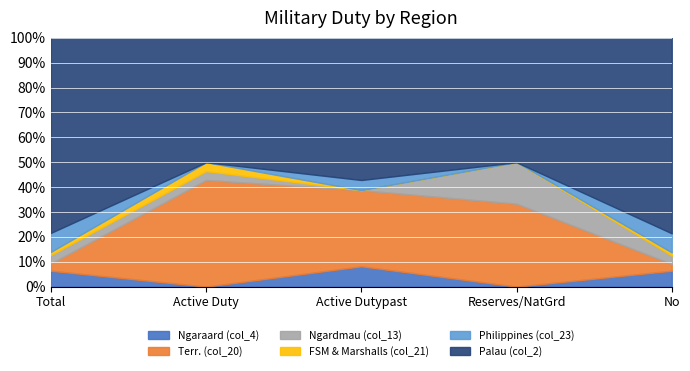

What is the difference between the highest and lowest values at Reserves/NatGrd?

3